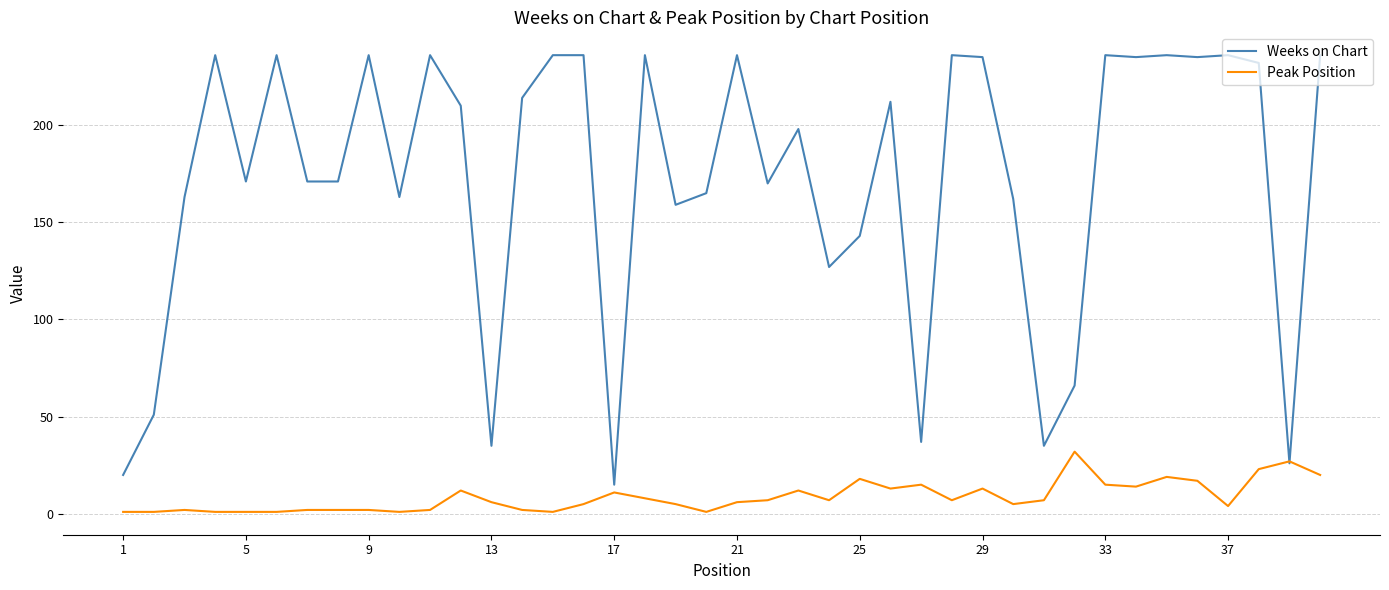

Which series has the largest total across all categories?

Weeks on Chart